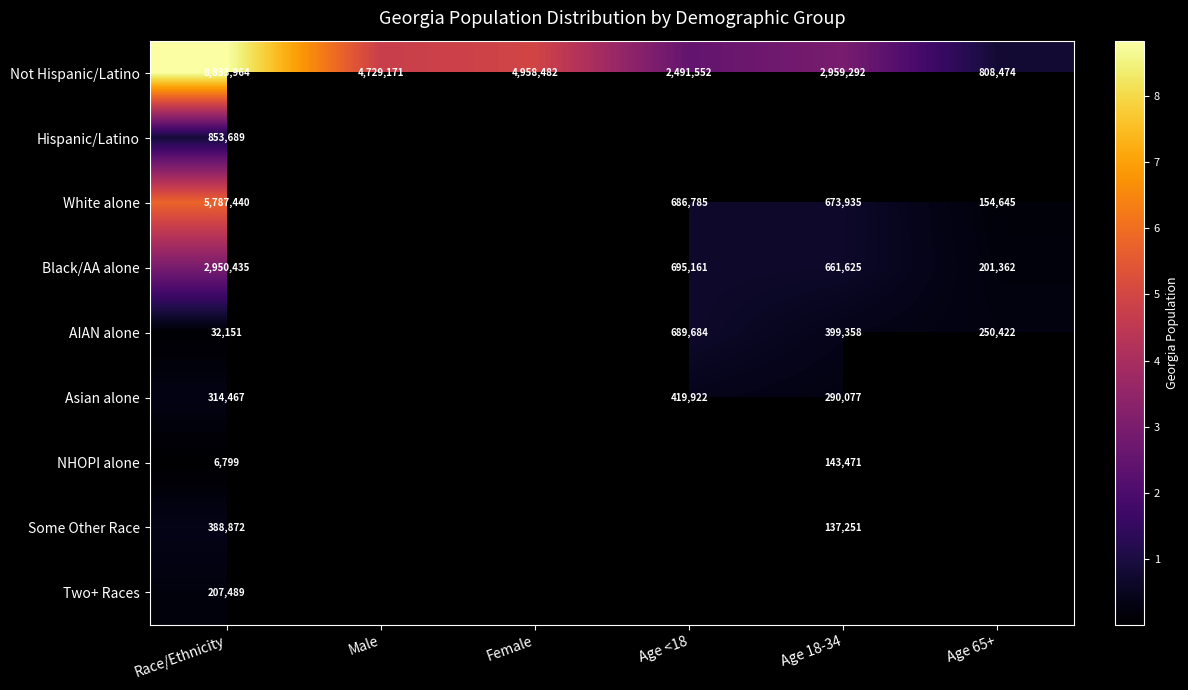

True or false: Black/AA alone has a value of 313220 at Age 65+.

False